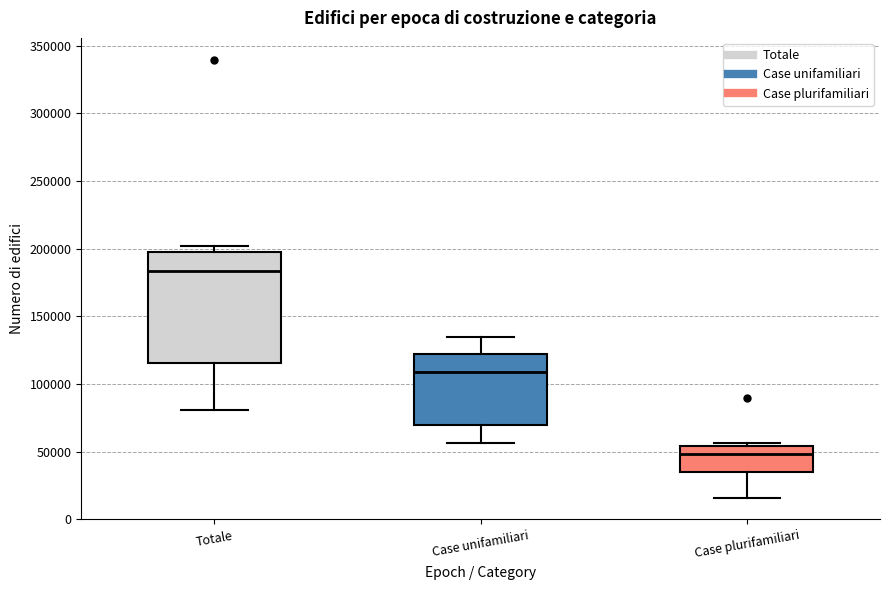

Reading left to right, read every box against the y-axis: the position of its median line, the range the box covers, and the ends of its whiskers. The values are not printed on the chart, so give them approximately, as read against the axis.

Totale: median 185000, box 115000 to 200000, whiskers 80000 to 200000 (just above the box's upper edge)
Case unifamiliari: median 110000, box 70000 to 120000, whiskers 55000 to 135000
Case plurifamiliari: median 50000, box 35000 to 55000, whiskers 15000 to 55000 (just above the box's upper edge)